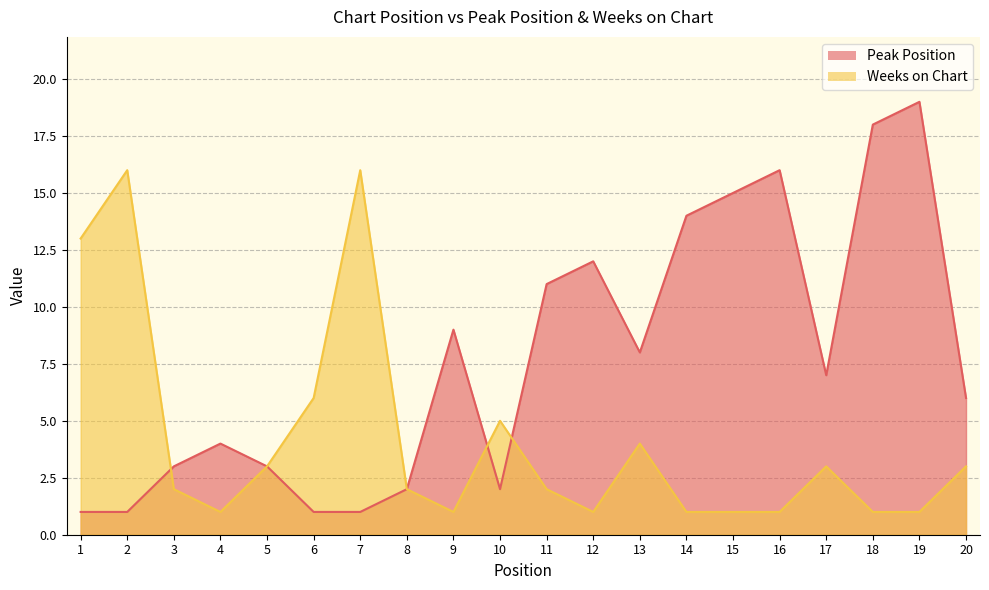

Between 5 and 9, which series saw the biggest shift?

Peak Position